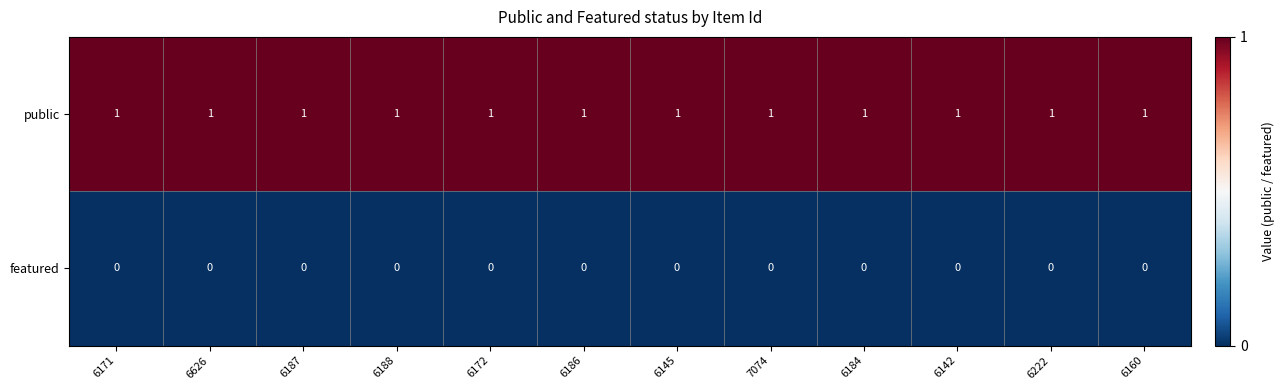

What is the difference between the highest and lowest values at 6172?

1